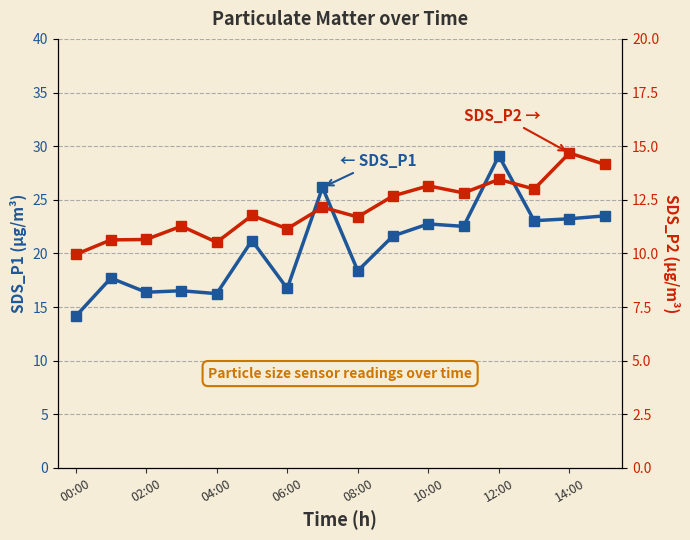

What is the approximate value of SDS_P2 at 9?

12.7